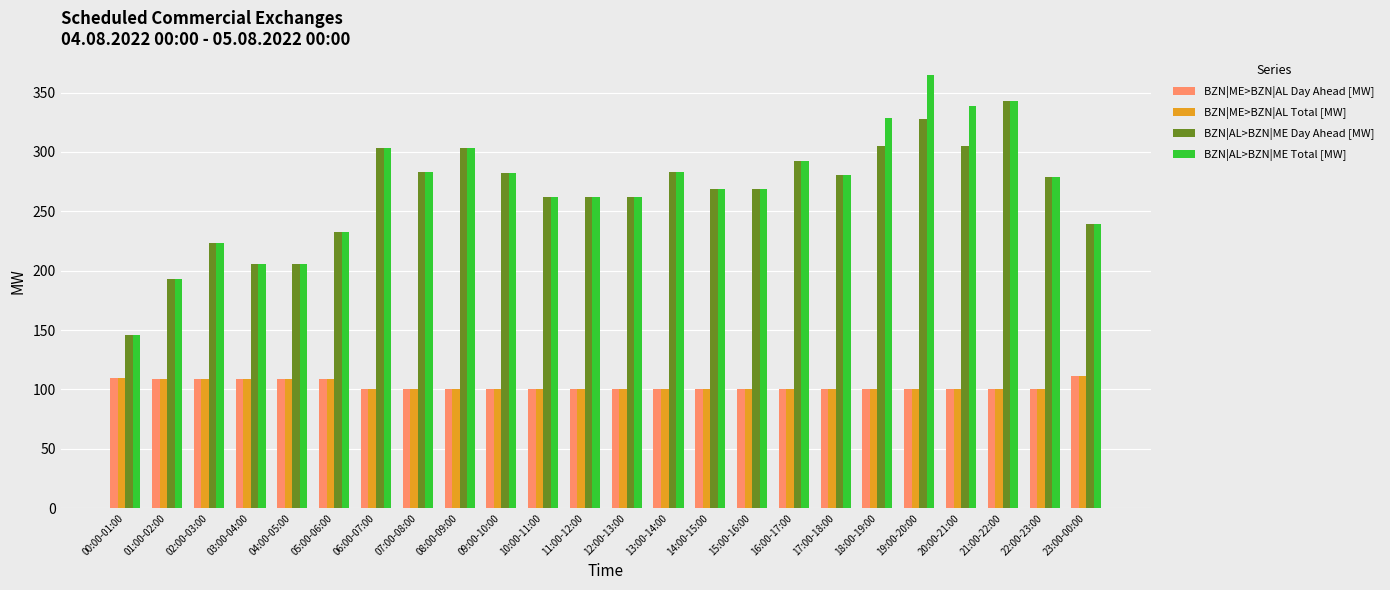

What is the greatest value displayed?

365